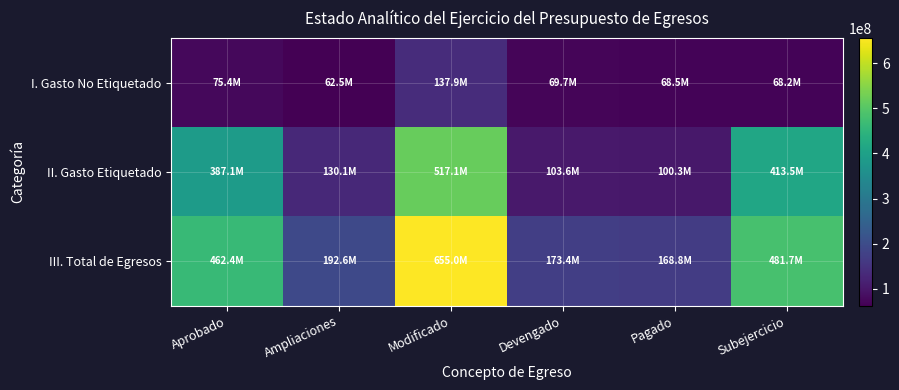

Rank the series at Pagado from lowest to highest value.

I. Gasto No Etiquetado, II. Gasto Etiquetado, III. Total de Egresos